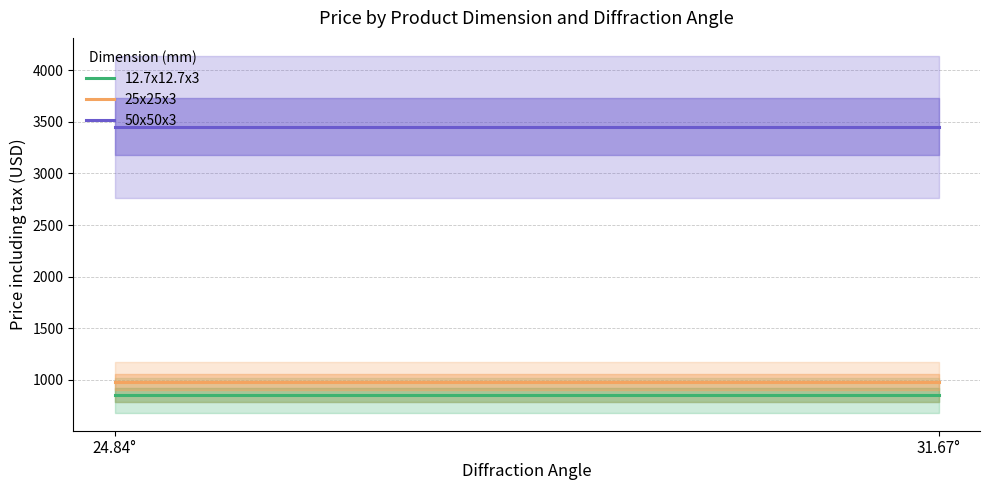

Which series has the largest total across all categories?

50x50x3